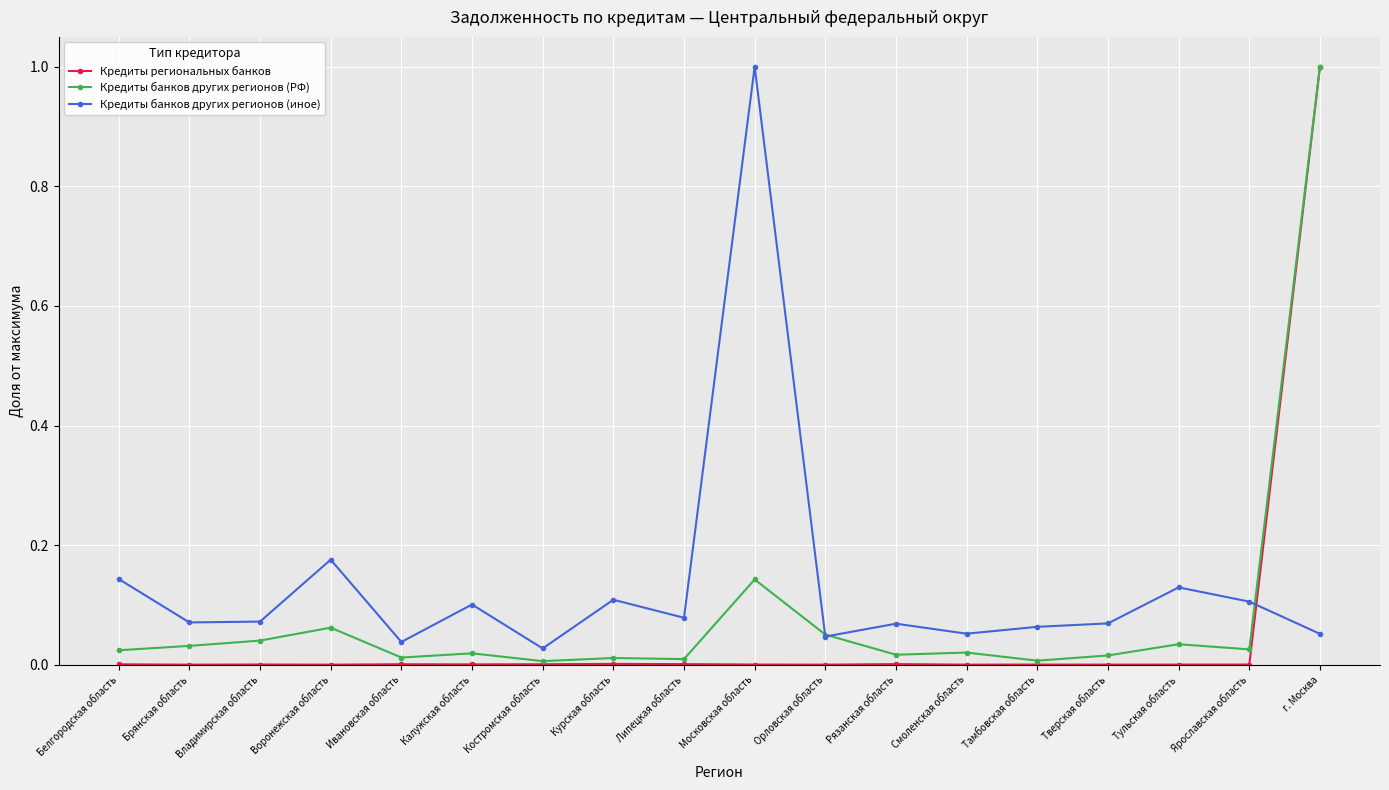

True or false: Кредиты региональных банков has more than 1 points higher than both neighbors.

True